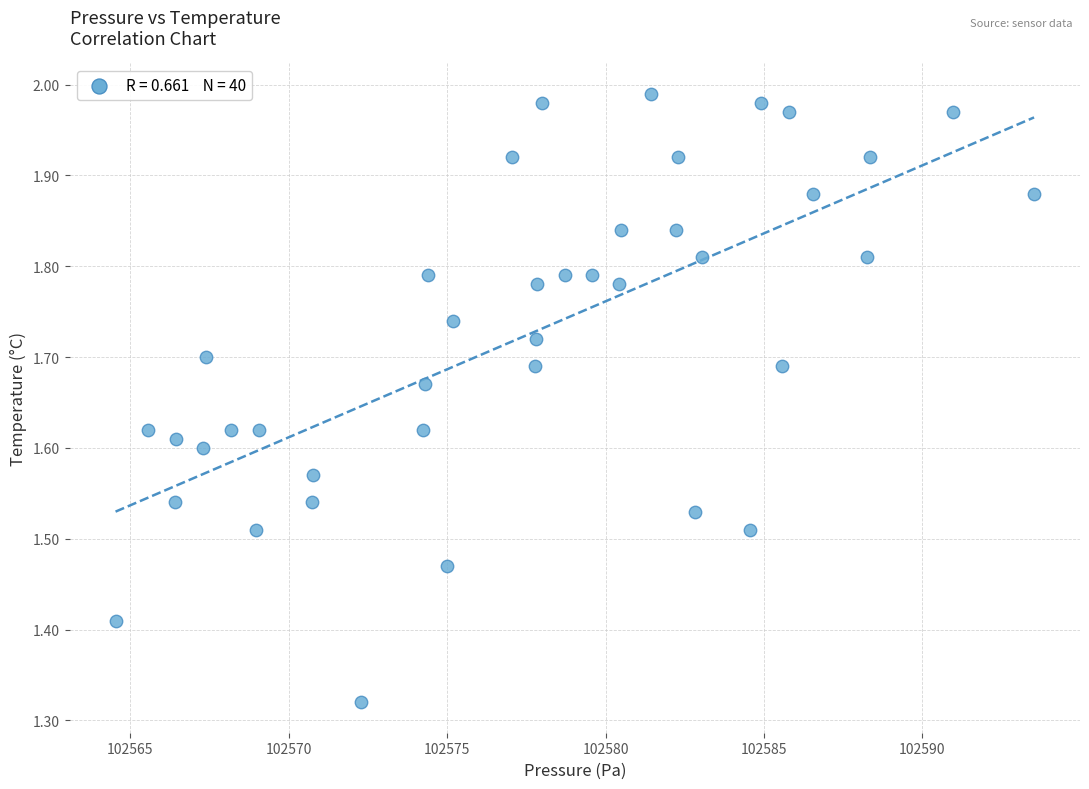

What is the range of Y values (max minus min)?

0.7